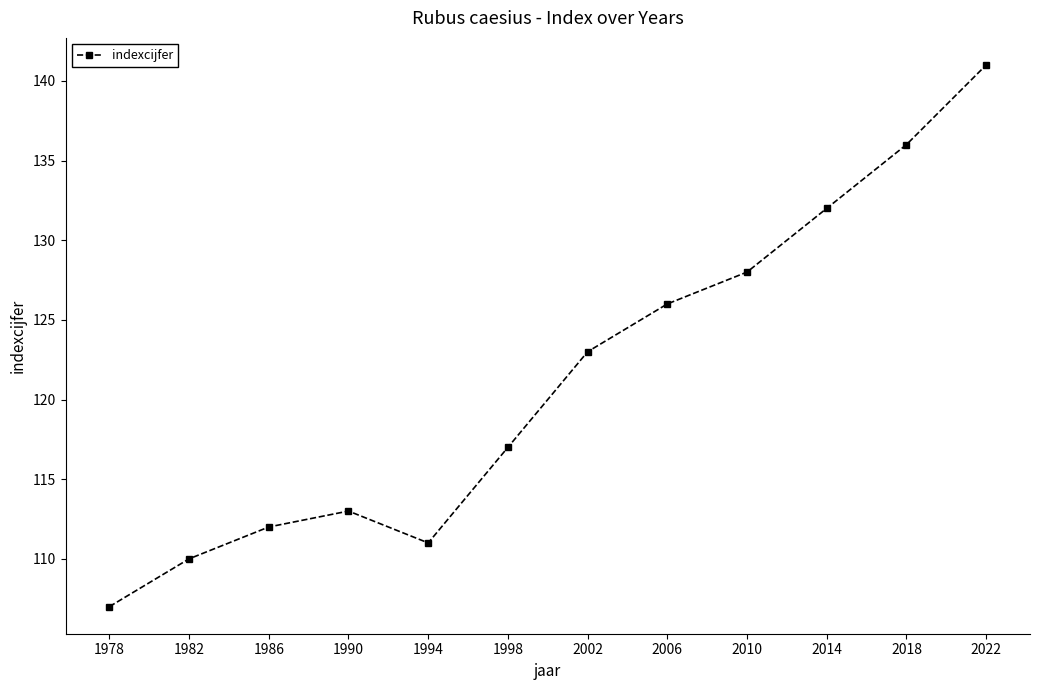

Which label corresponds to the largest value in the chart?

2022